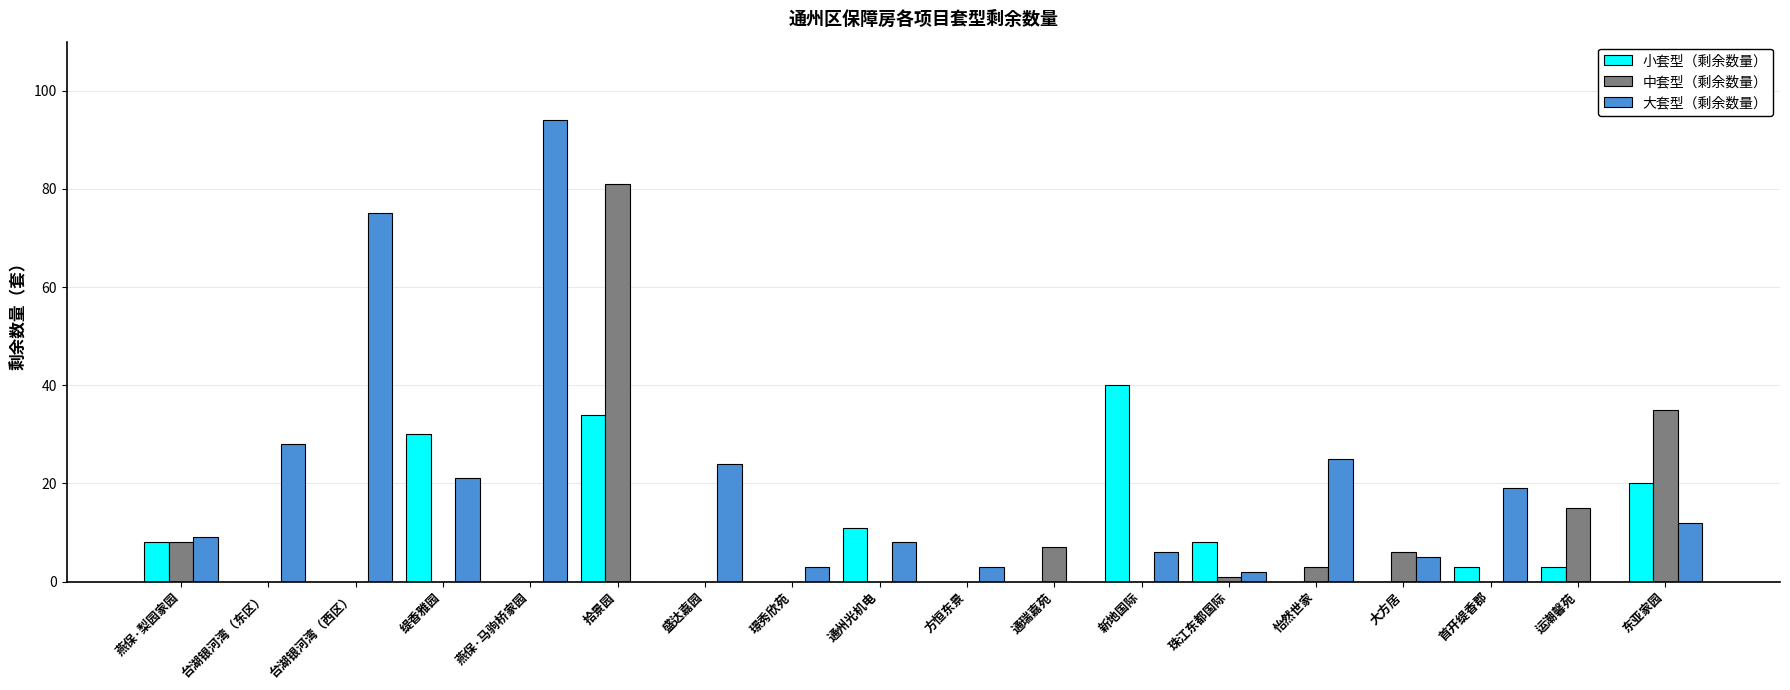

What is the sum of all 中套型（剩余数量） values?

156